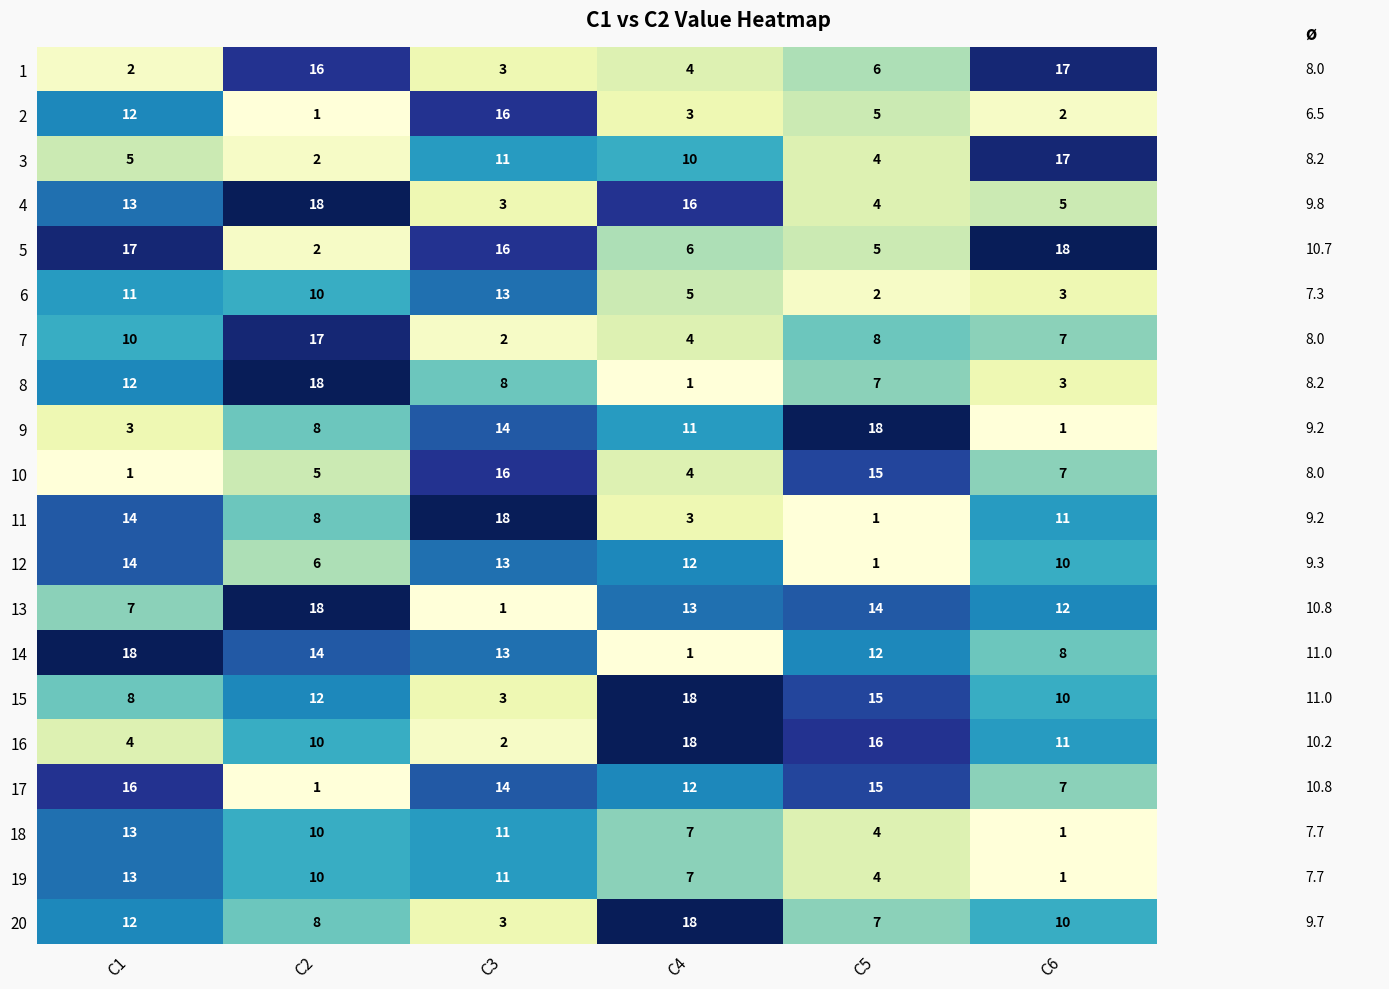

What is the difference between the highest and lowest values at C2?

17